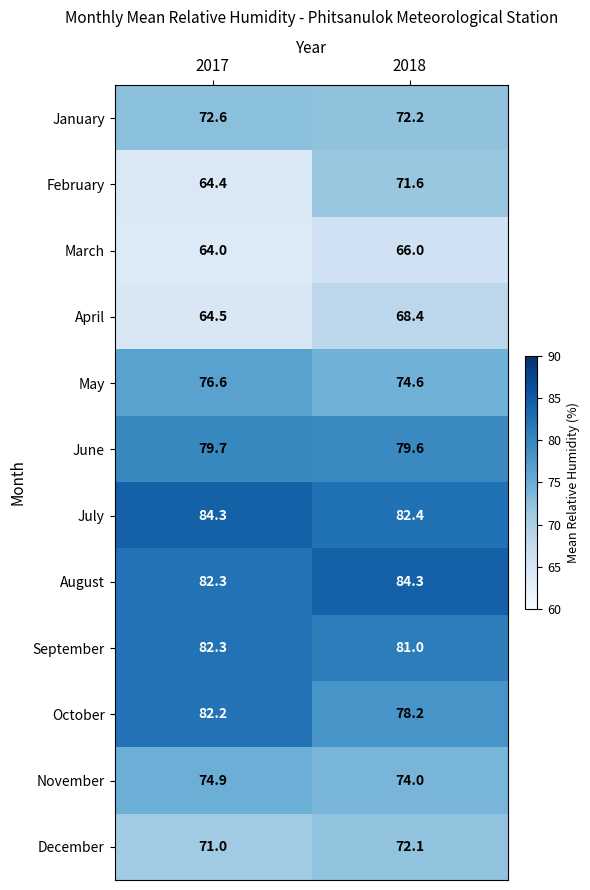

What is the highest value of the May series?

76.6